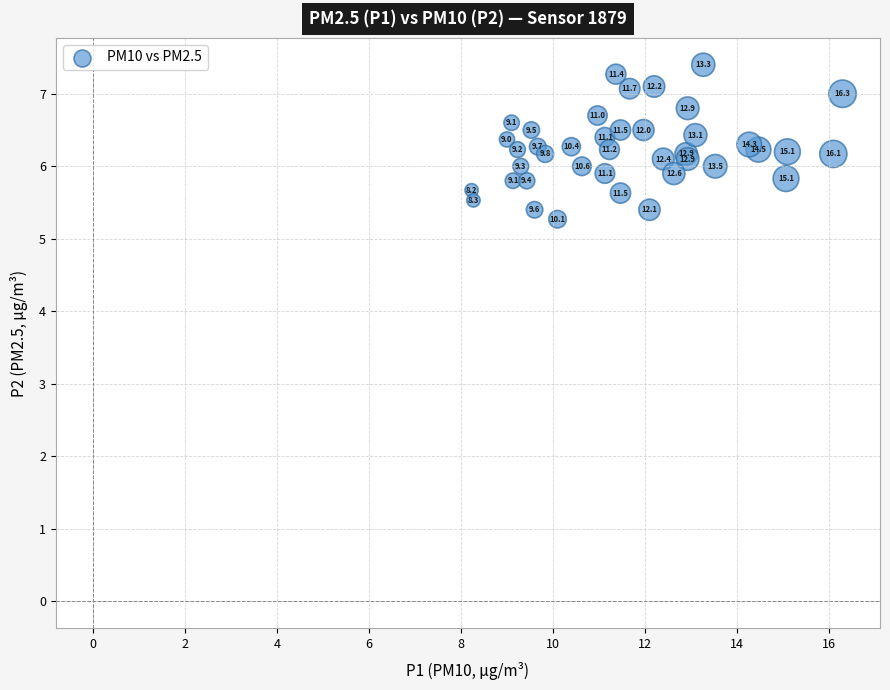

What Y value in the scatter plot is closest to 6?

6.0